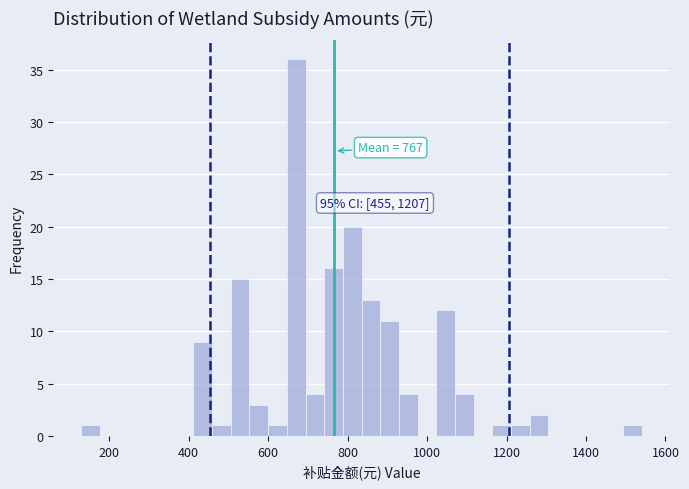

Around what value on the x-axis is the tallest bar? Give the approximate position of its centre, as read against the axis.

680